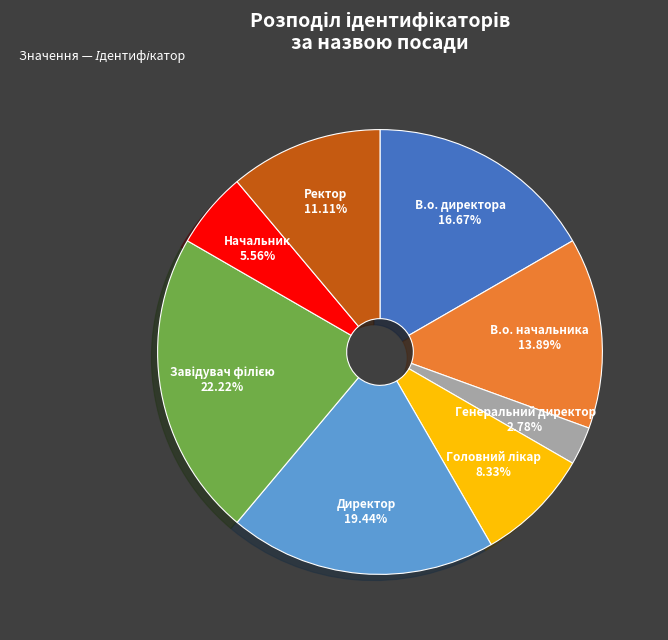

Does Генеральний директор account for over 50% of the chart?

No